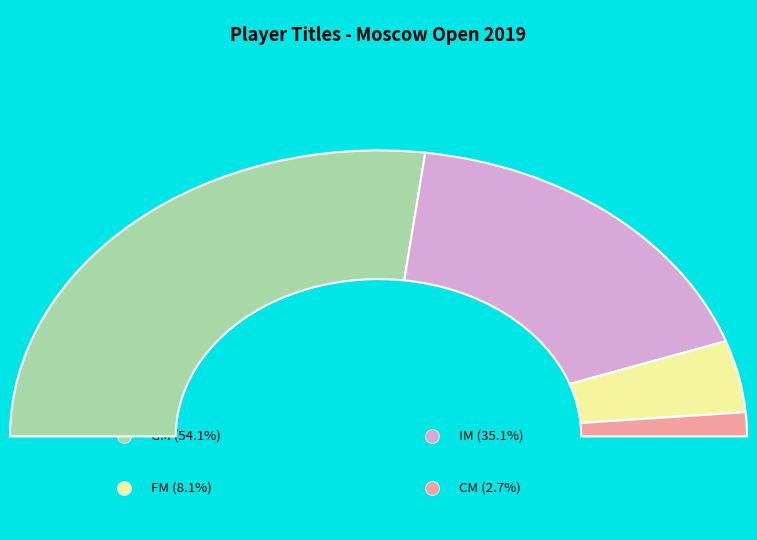

What is the majority slice?

GM